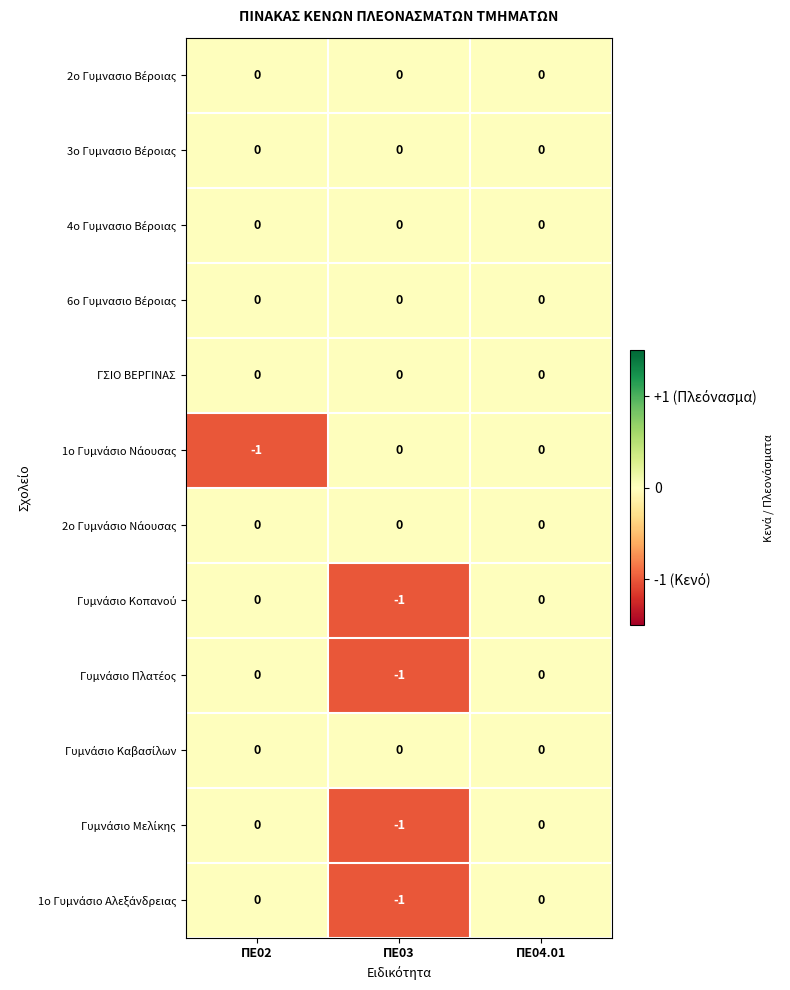

What is the smallest value displayed?

-1